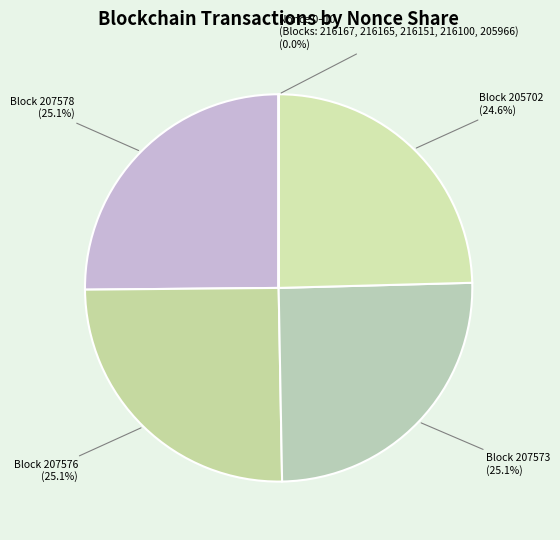

Does Block 207578 (25.1%) account for over 50% of the chart?

No